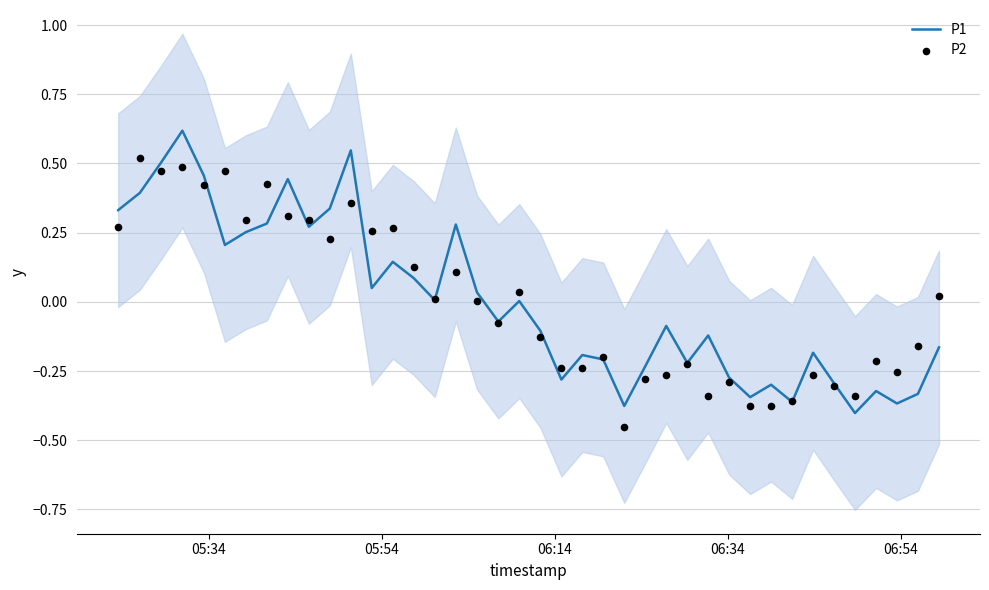

What are all the series names shown in the legend?

P1, P2